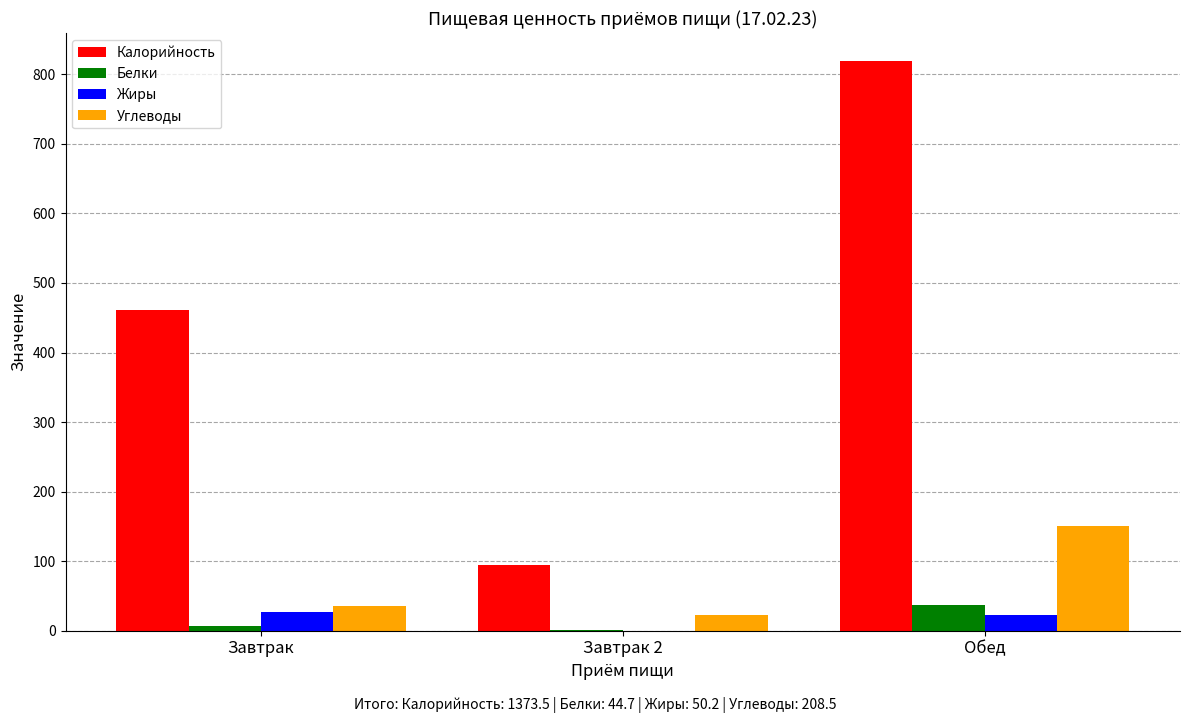

The Калорийность series shows 1256.9 at Обед. True or false?

False